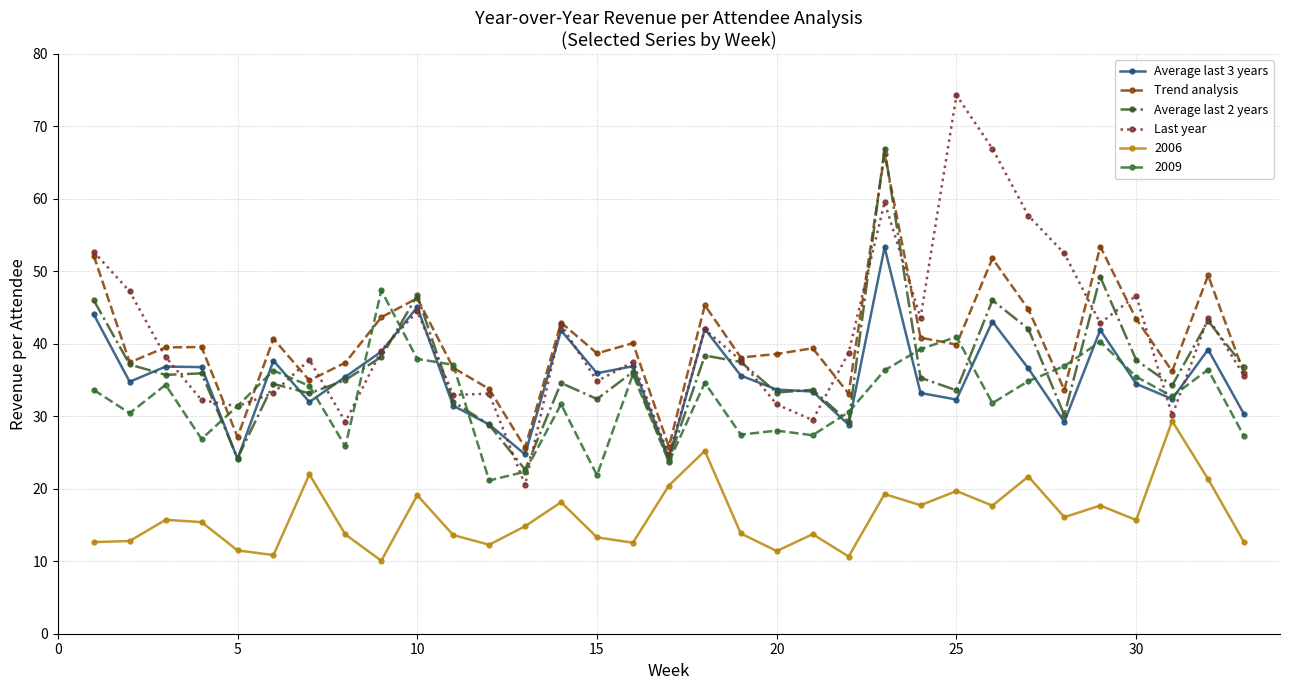

What is the minimum value for 2006?

10.1